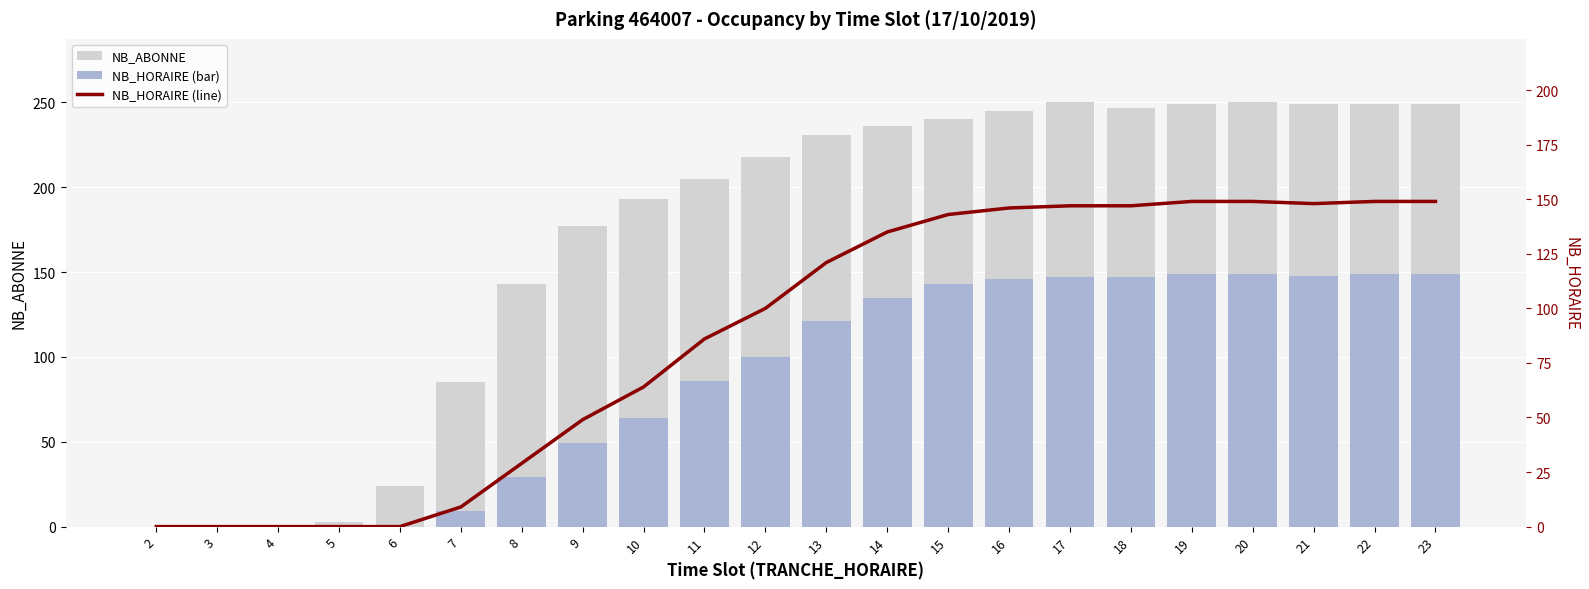

At which label does NB_ABONNE reach its minimum?

2